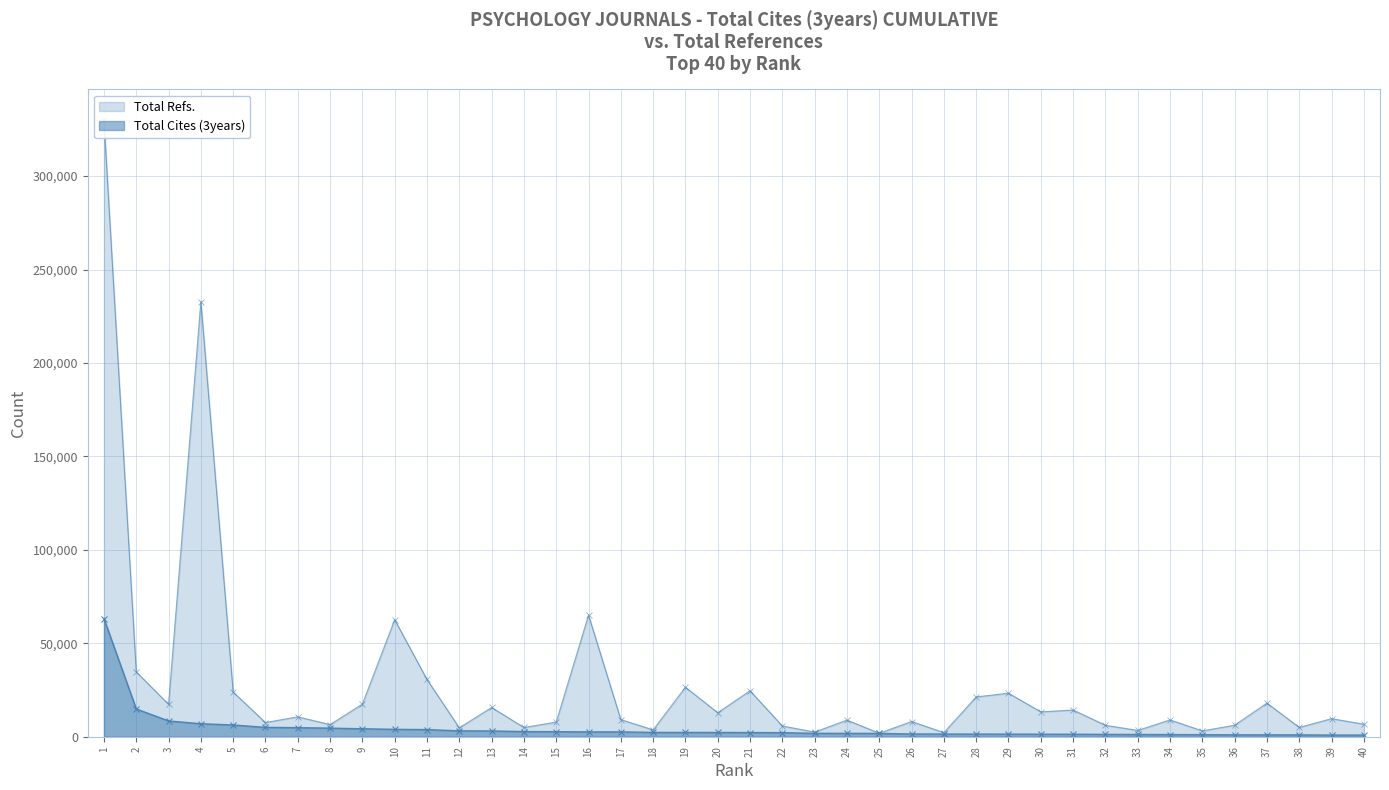

Is it true that Total Refs. equals 3040 at 36?

False